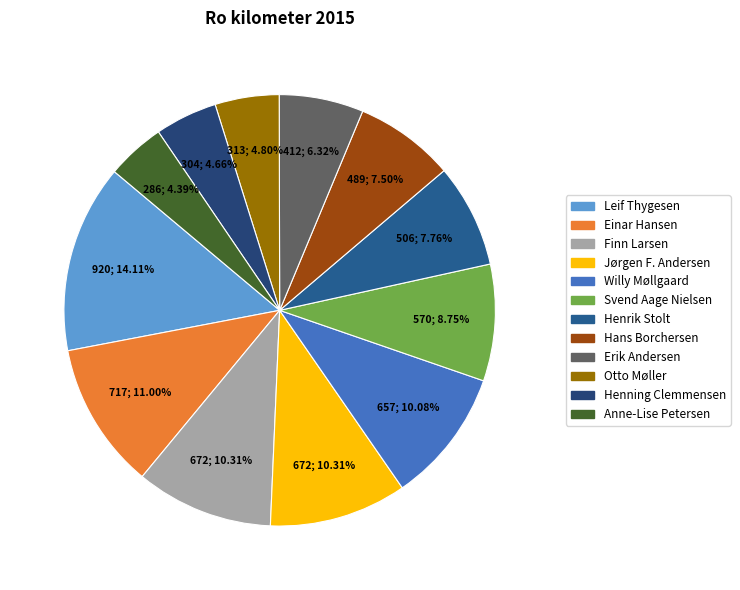

How many slices are in this pie chart?

12